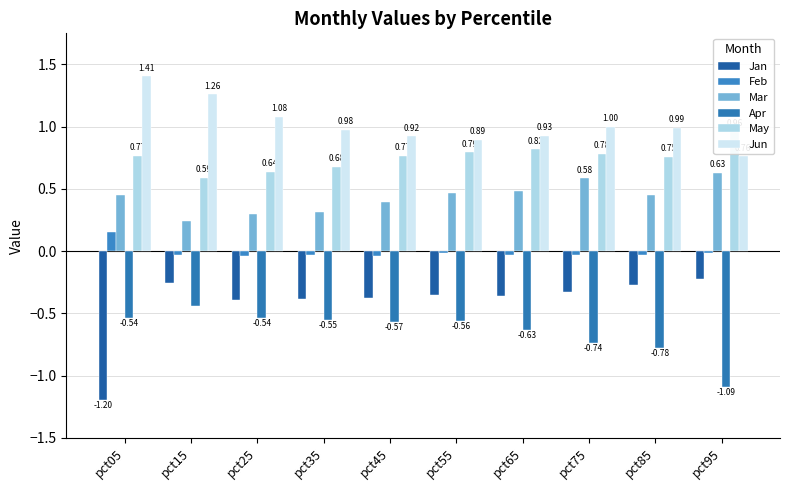

What are all the series names shown in the legend?

Jan, Feb, Mar, Apr, May, Jun